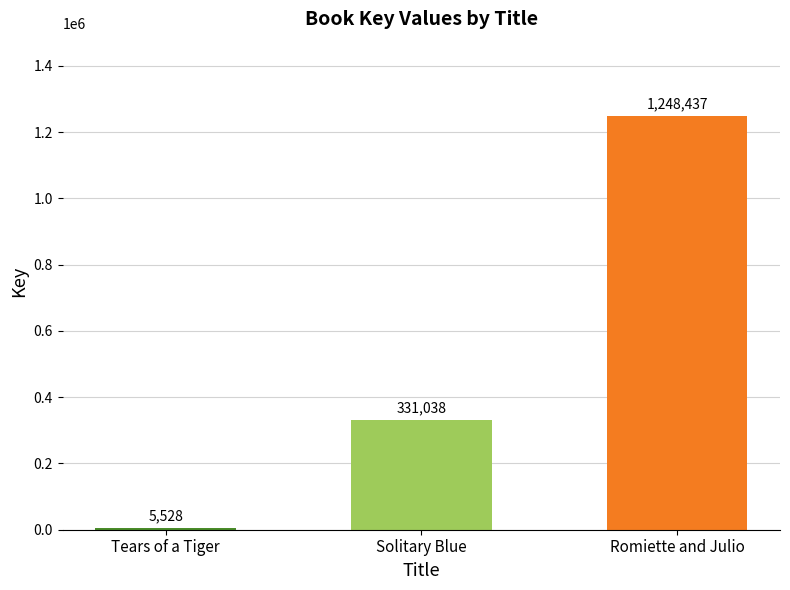

What is the difference between the values at Solitary Blue and Romiette and Julio?

917399